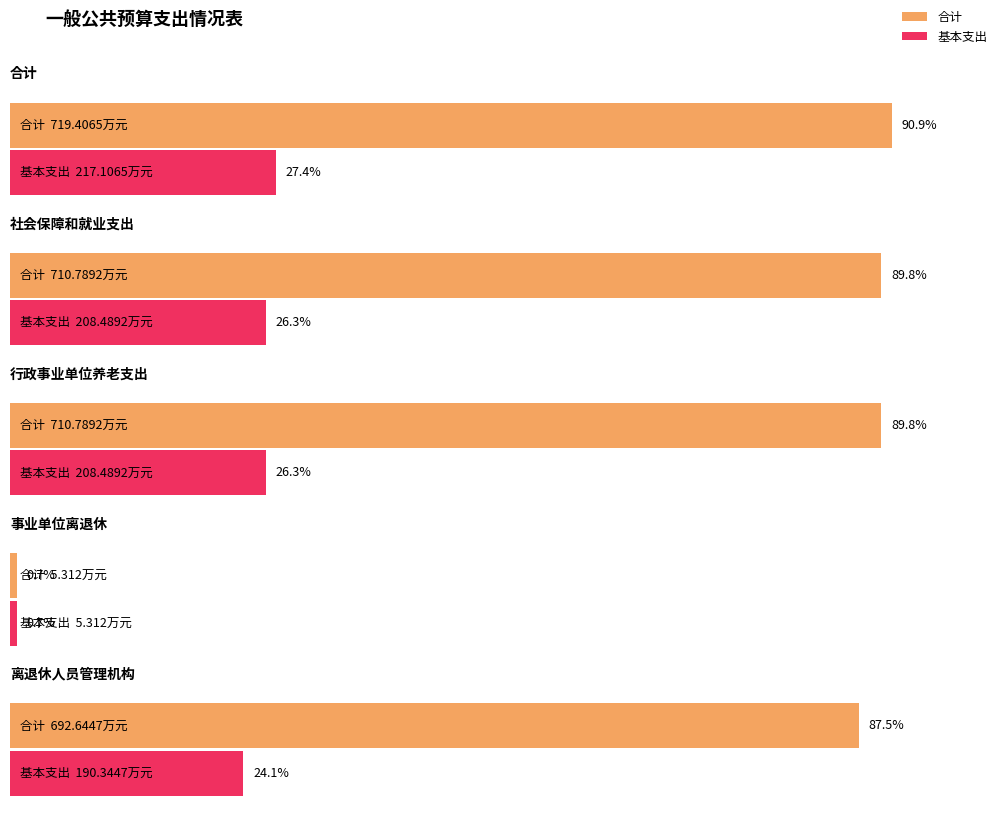

At 事业单位离退休, list the series in order from largest to smallest.

合计, 基本支出